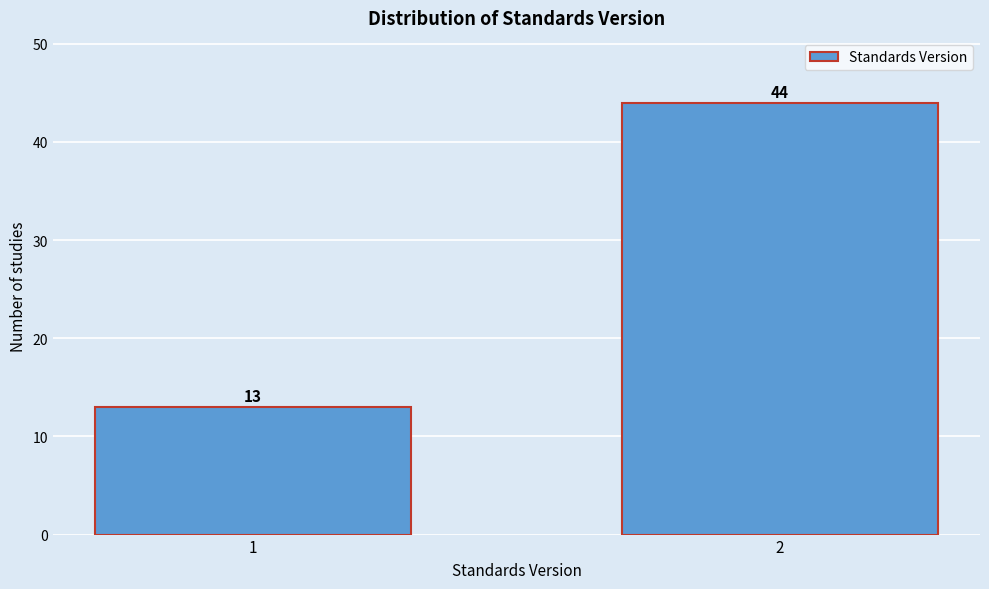

Reading right to left, extract all data points from this chart.

2=44	1=13